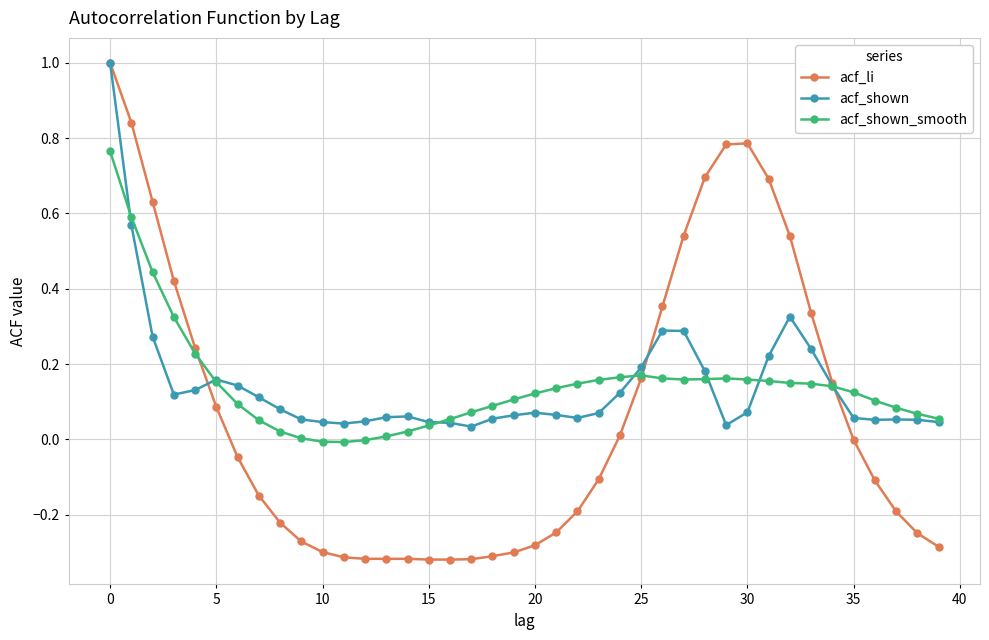

True or false: acf_shown_smooth has more than 1 interior local peaks.

True